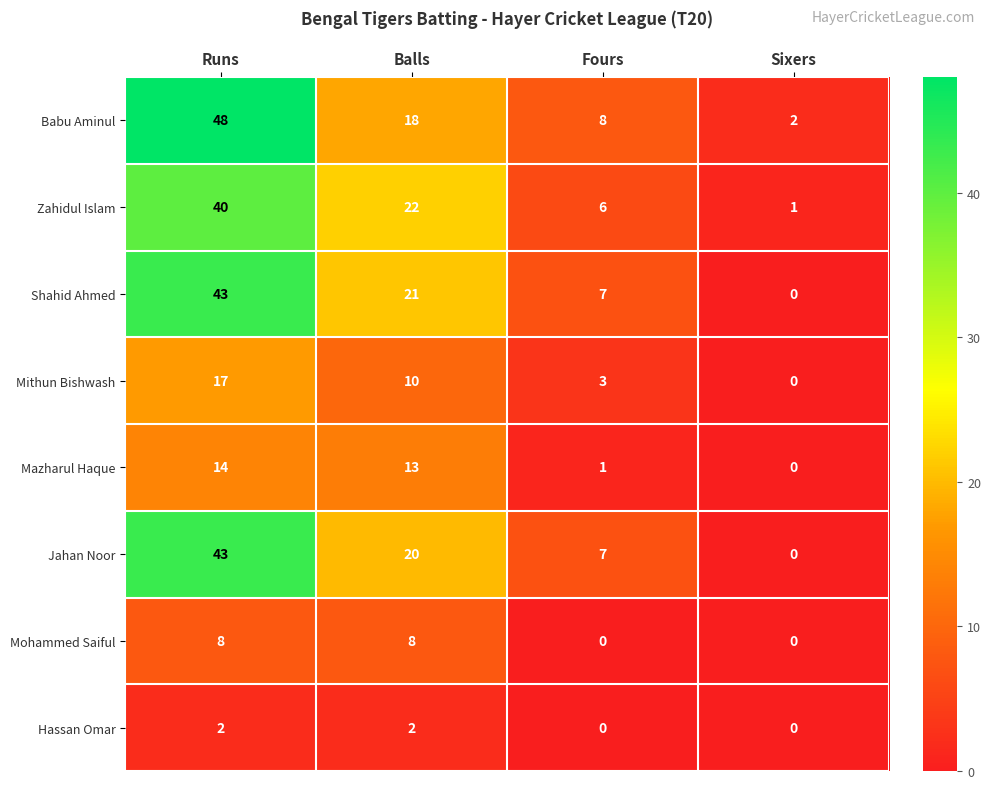

List the labels in order of Jahan Noor value, largest first.

Runs, Balls, Fours, Sixers